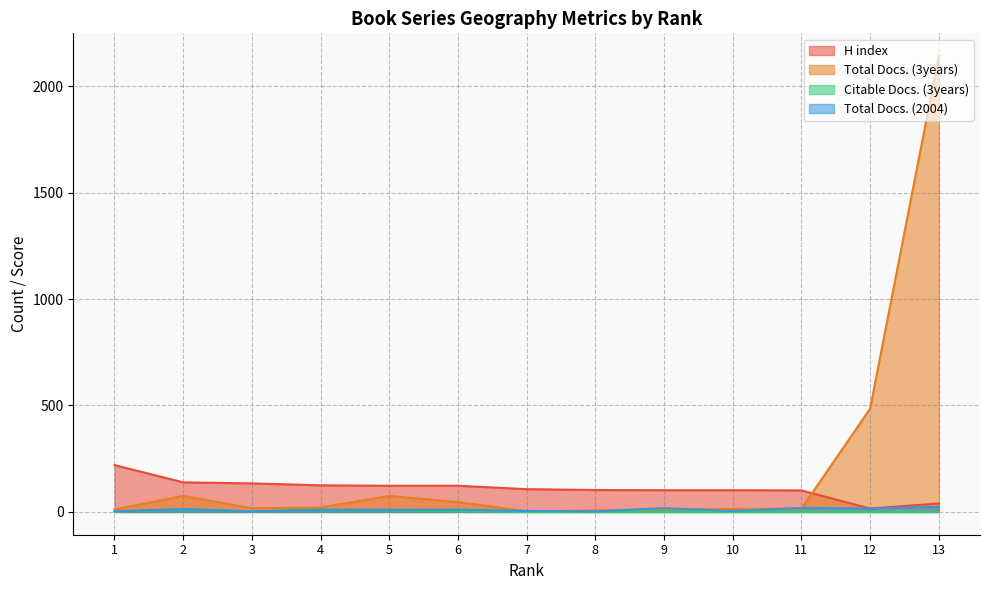

Reading left to right, transcribe all the data shown in this chart.

H index: 1=220	2=139	3=134	4=125	5=123	6=123	7=107	8=103	9=102	10=102	11=101	12=16	13=40
Total Docs. (3years): 1=11	2=75	3=17	4=21	5=75	6=46	7=3	8=7	9=13	10=14	11=15	12=485	13=2141
Citable Docs. (3years): 1=1	2=14	3=3	4=10	5=8	6=3	7=0	8=0	9=0	10=0	11=0	12=0	13=0
Total Docs. (2004): 1=3	2=13	3=2	4=11	5=10	6=11	7=5	8=2	9=18	10=4	11=19	12=16	13=24